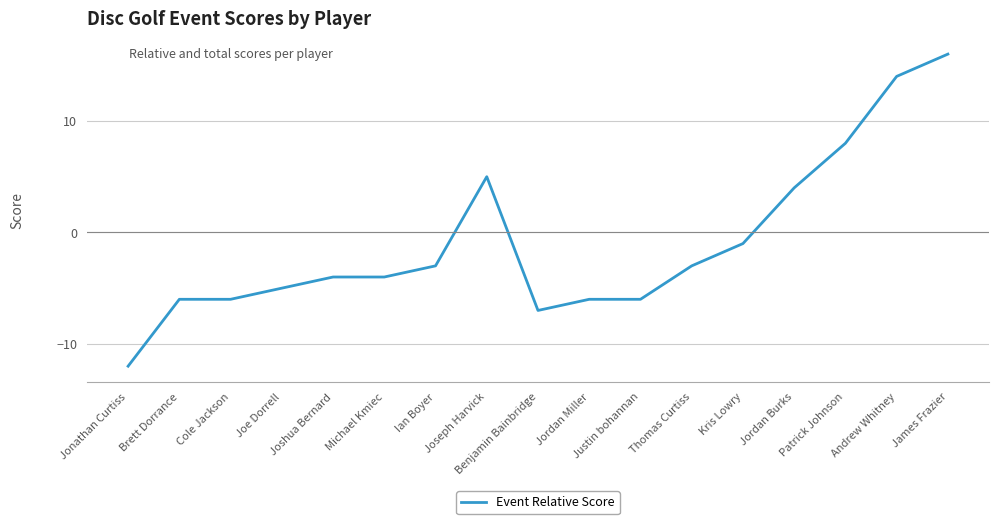

Where is the data nearest to the value 2?

Jordan Burks